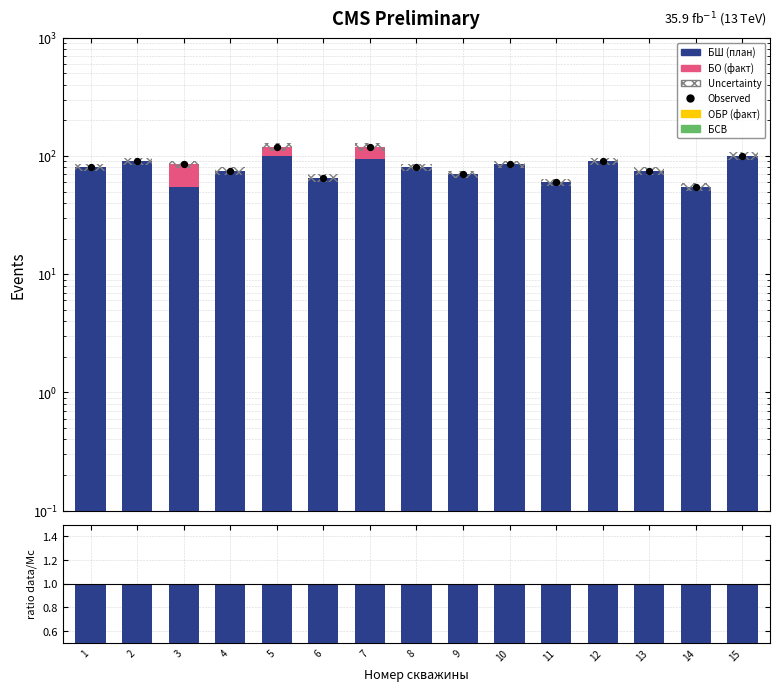

Which series contains the highest Y value?

Observed